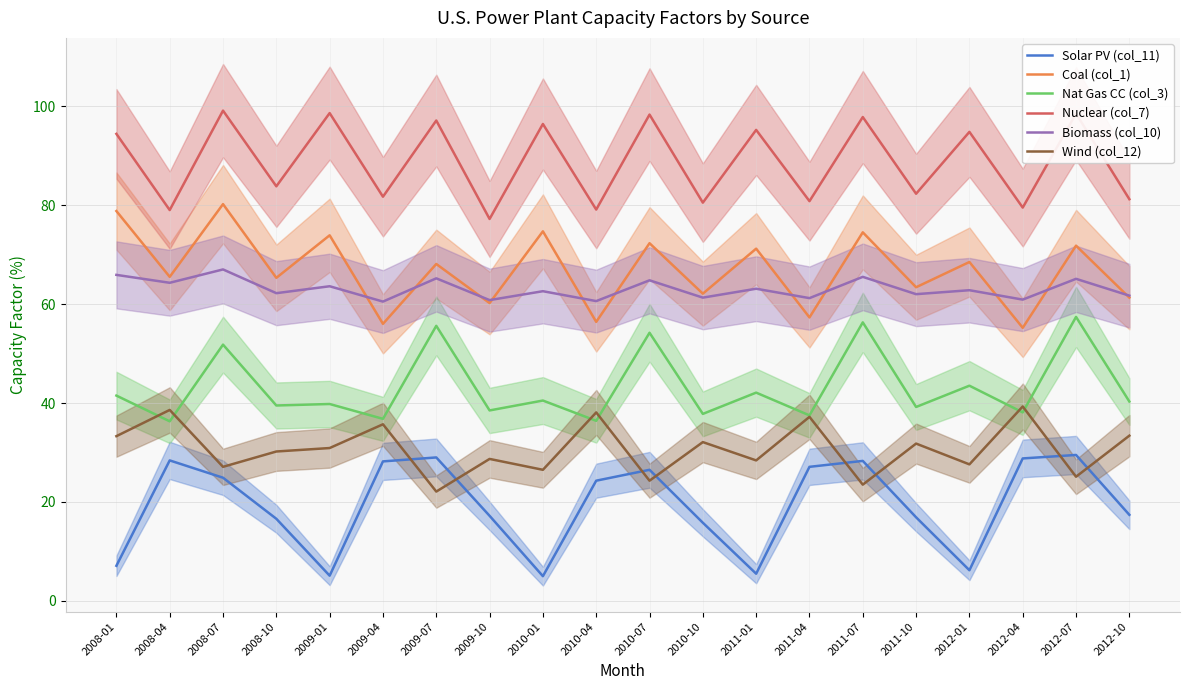

How many lines are shown in the chart?

6